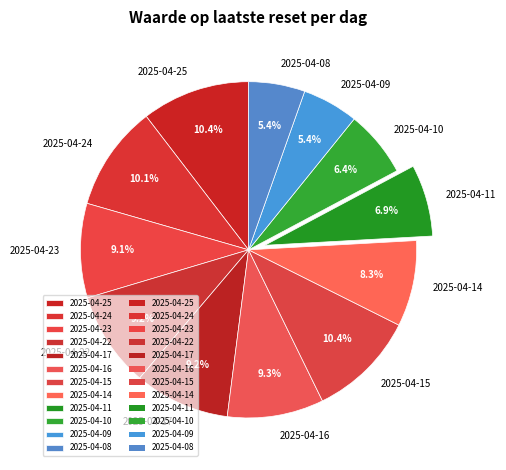

How many slices are in this pie chart?

12